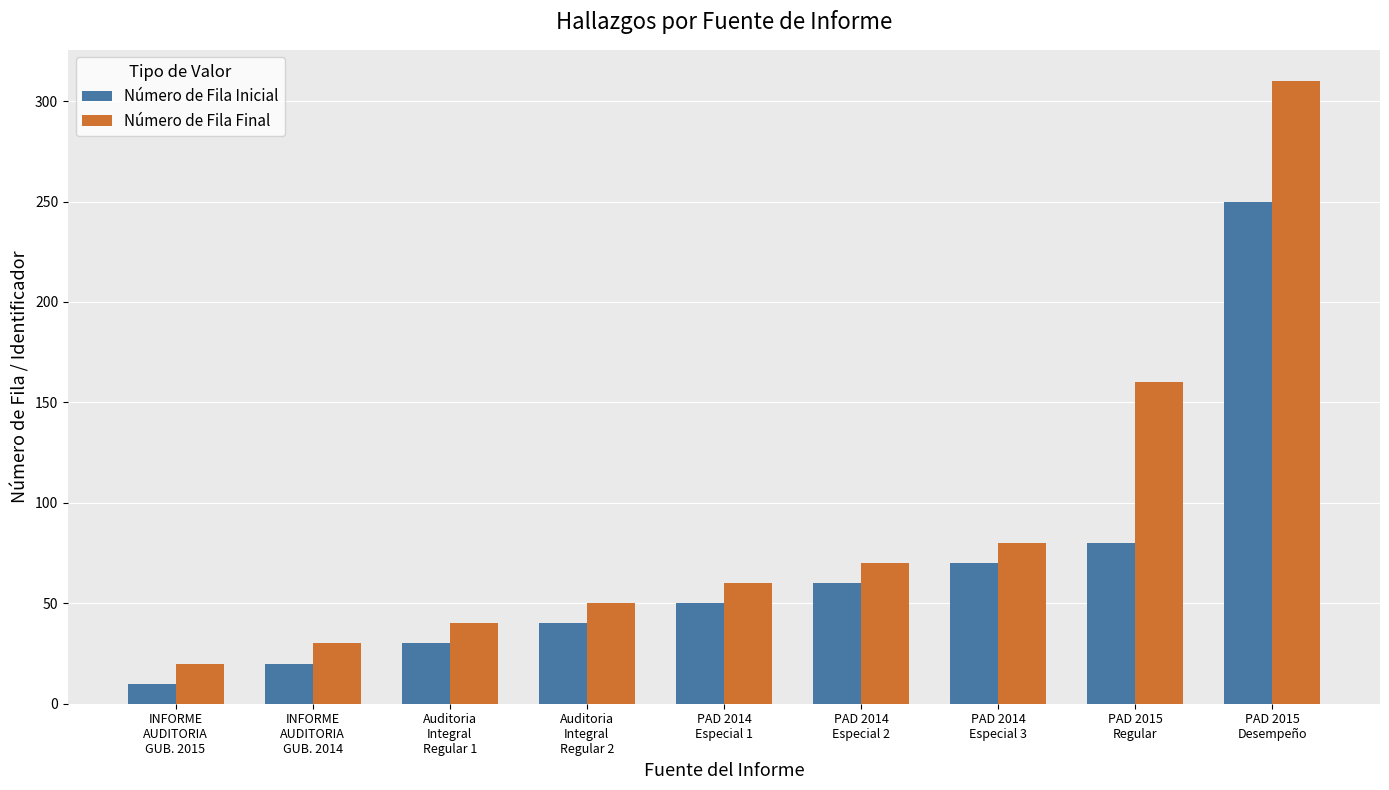

Which series has the widest spread of values?

Número de Fila Final